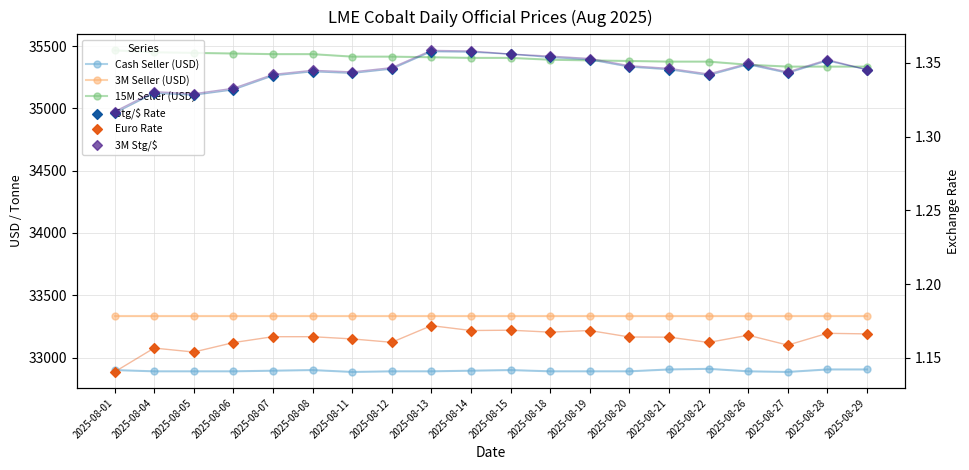

Which series has the widest spread of Y values?

15M Seller (USD)